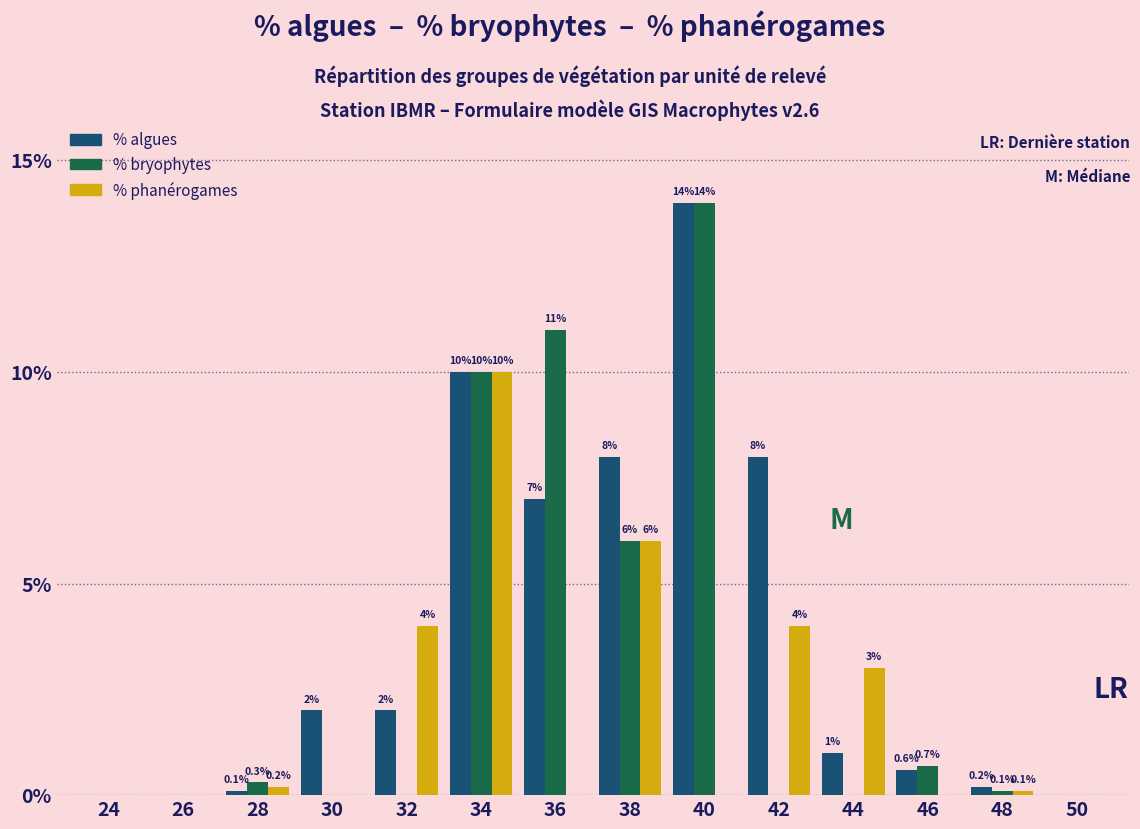

What is the highest value of the % algues series?

14.0